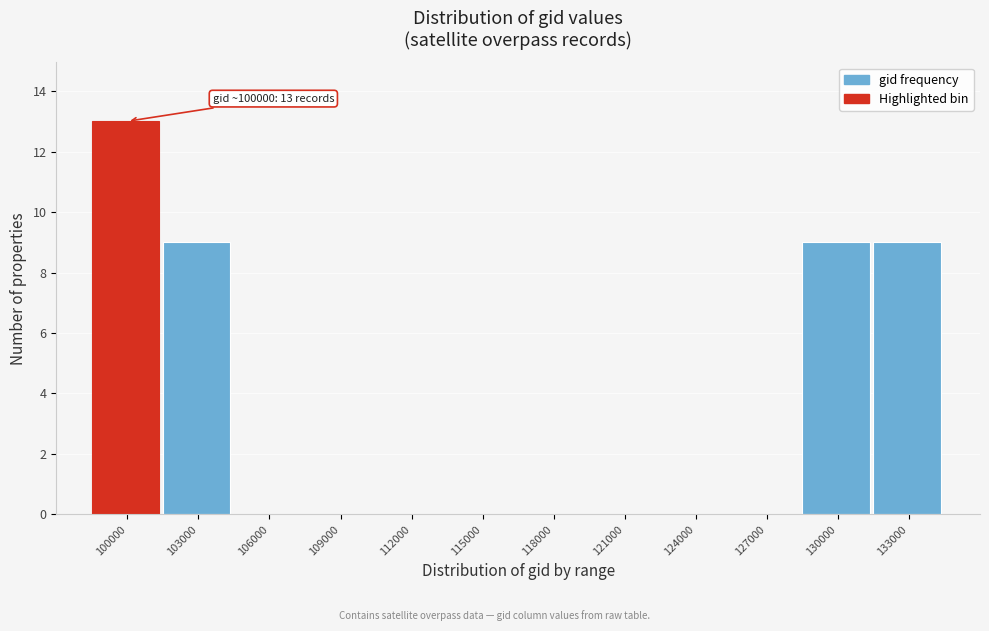

Reading left to right, extract all data points from this chart.

100000=13	103000=9	106000=0	109000=0	112000=0	115000=0	118000=0	121000=0	124000=0	127000=0	130000=9	133000=9